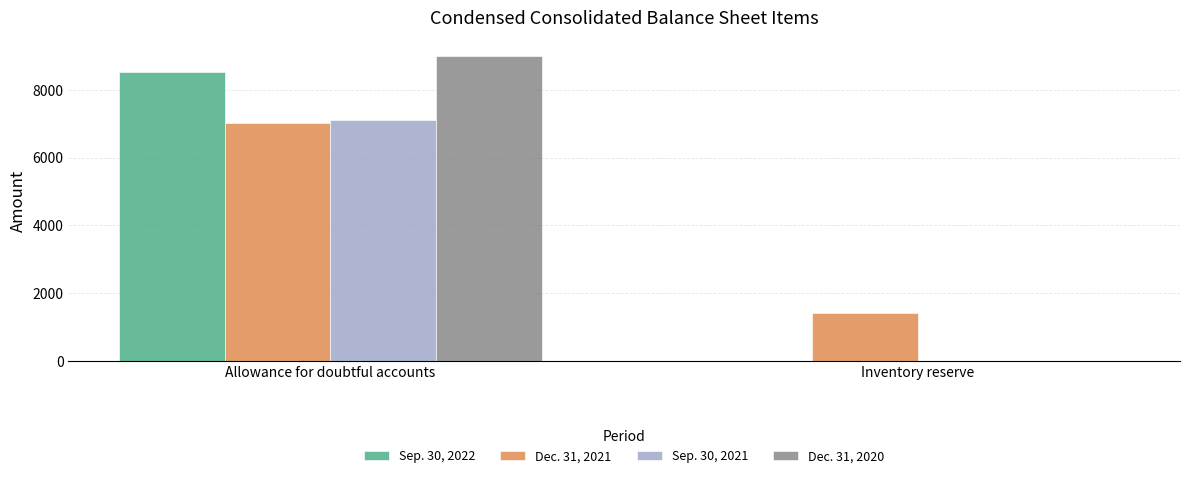

At which label is Dec. 31, 2020 closest to 4506?

Inventory reserve